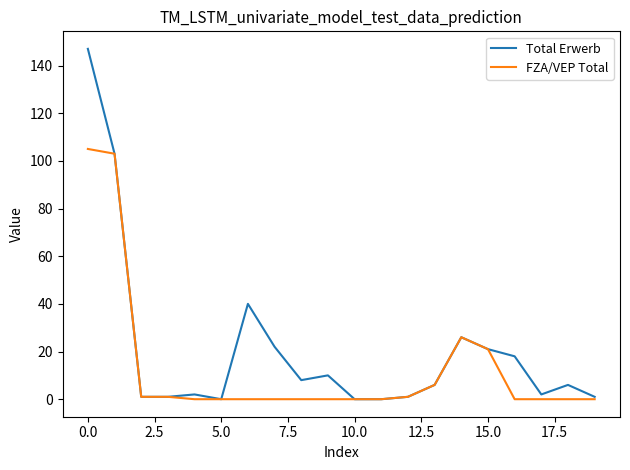

What is the maximum value shown in the chart?

147